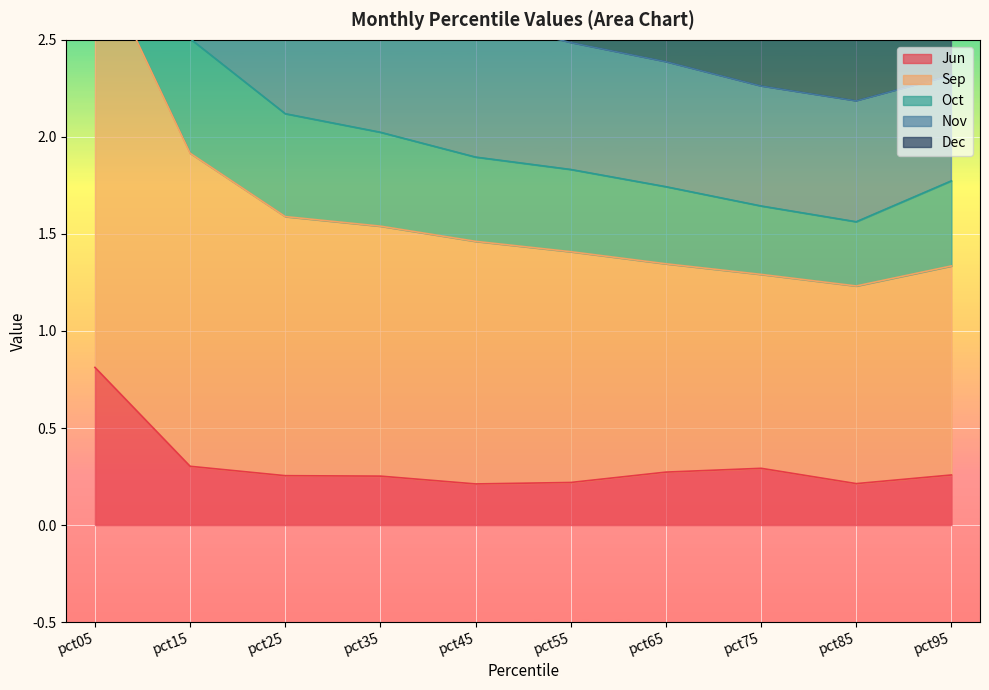

What is the difference between the maximum and minimum values in the Sep series?

3.0